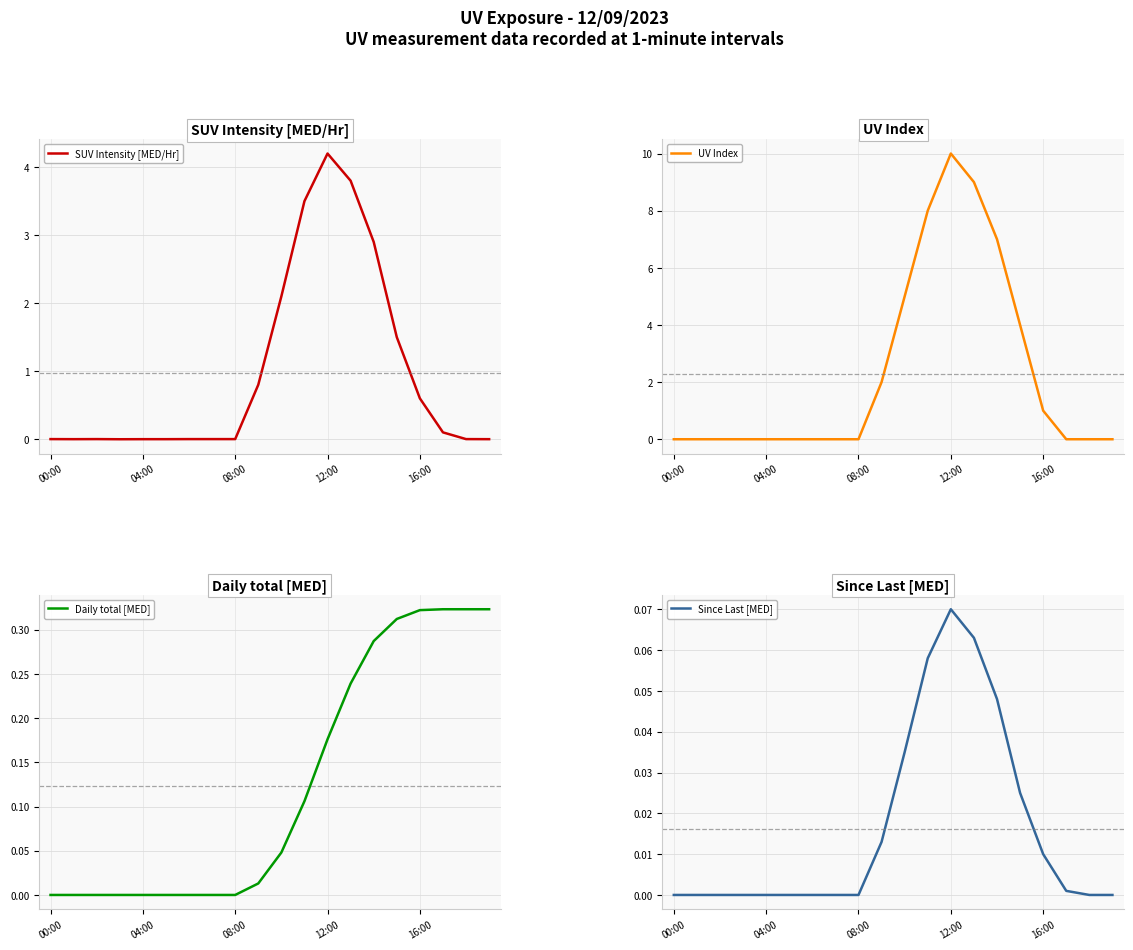

What position from the left is 08:00?

3